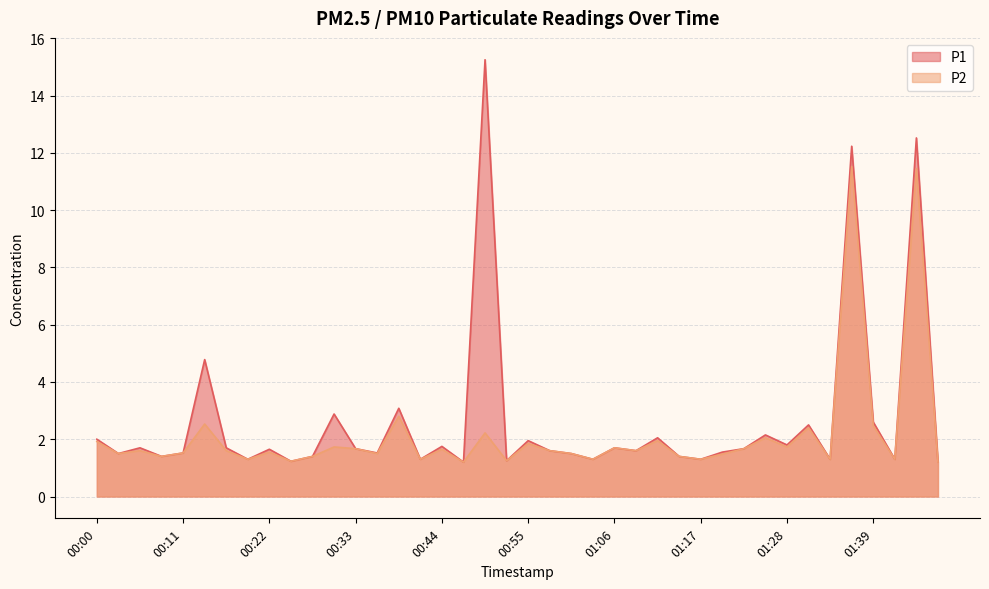

Reading left to right, list all the values displayed in this chart.

P1: 2.0	1.5	1.7	1.4	1.5	4.8	1.7	1.3	1.6	1.2	1.4	2.9	1.7	1.5	3.1	1.3	1.8	1.2	15.2	1.2	1.9	1.6	1.5	1.3	1.7	1.6	2.0	1.4	1.3	1.6	1.7	2.1	1.8	2.5	1.3	12.2	2.6	1.3	12.5	1.2
P2: 1.9	1.5	1.6	1.4	1.5	2.5	1.6	1.3	1.6	1.2	1.4	1.7	1.7	1.5	2.8	1.3	1.6	1.2	2.2	1.2	1.9	1.6	1.5	1.3	1.7	1.6	1.9	1.4	1.3	1.5	1.7	2.0	1.7	2.4	1.3	11.5	2.5	1.3	11.4	1.2